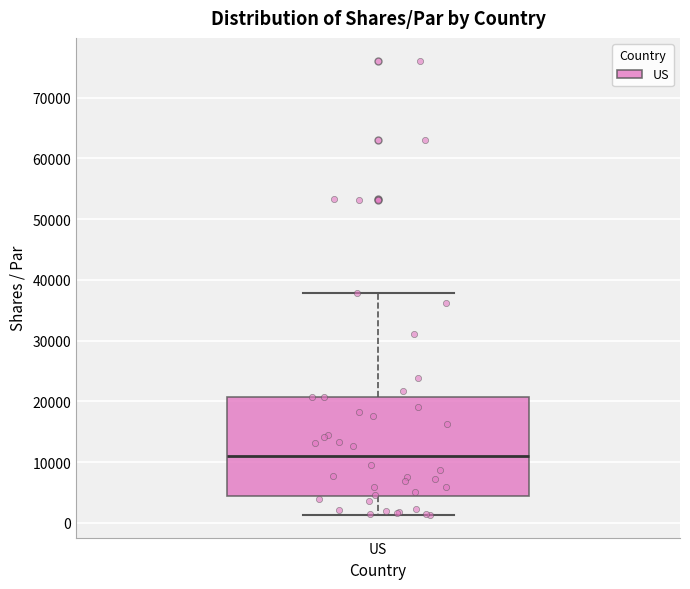

Transcribe this box plot: give where the median line is, the range the box spans, and where the two whiskers end, as read against the y-axis. The values are not printed on the chart, so give them approximately, as read against the axis.

median 11000, box 4000 to 21000, whiskers 1000 to 38000